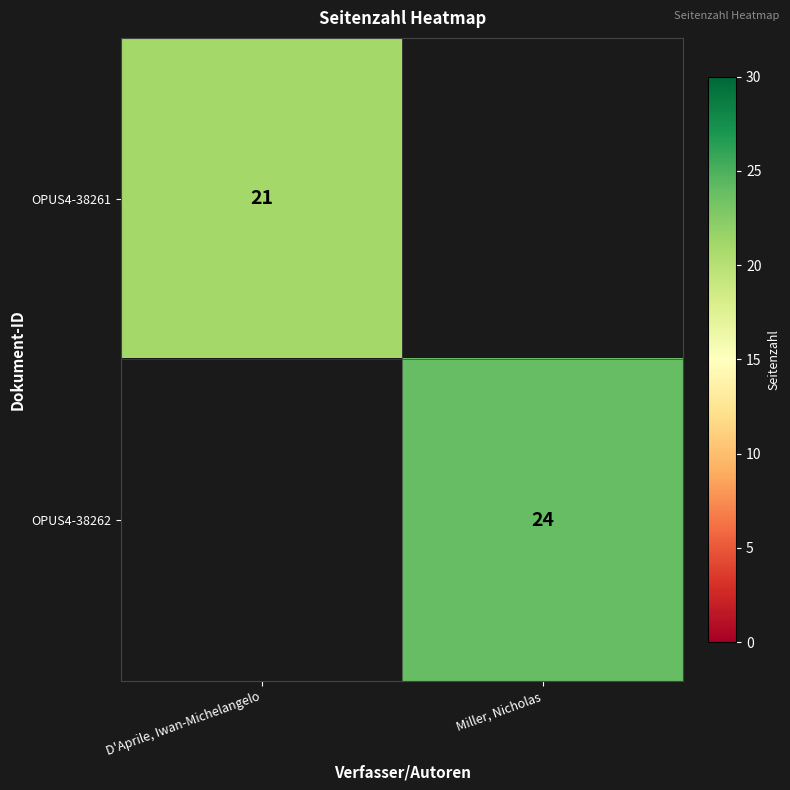

True or false: OPUS4-38261 has a value of 6 at D'Aprile, Iwan-Michelangelo.

False